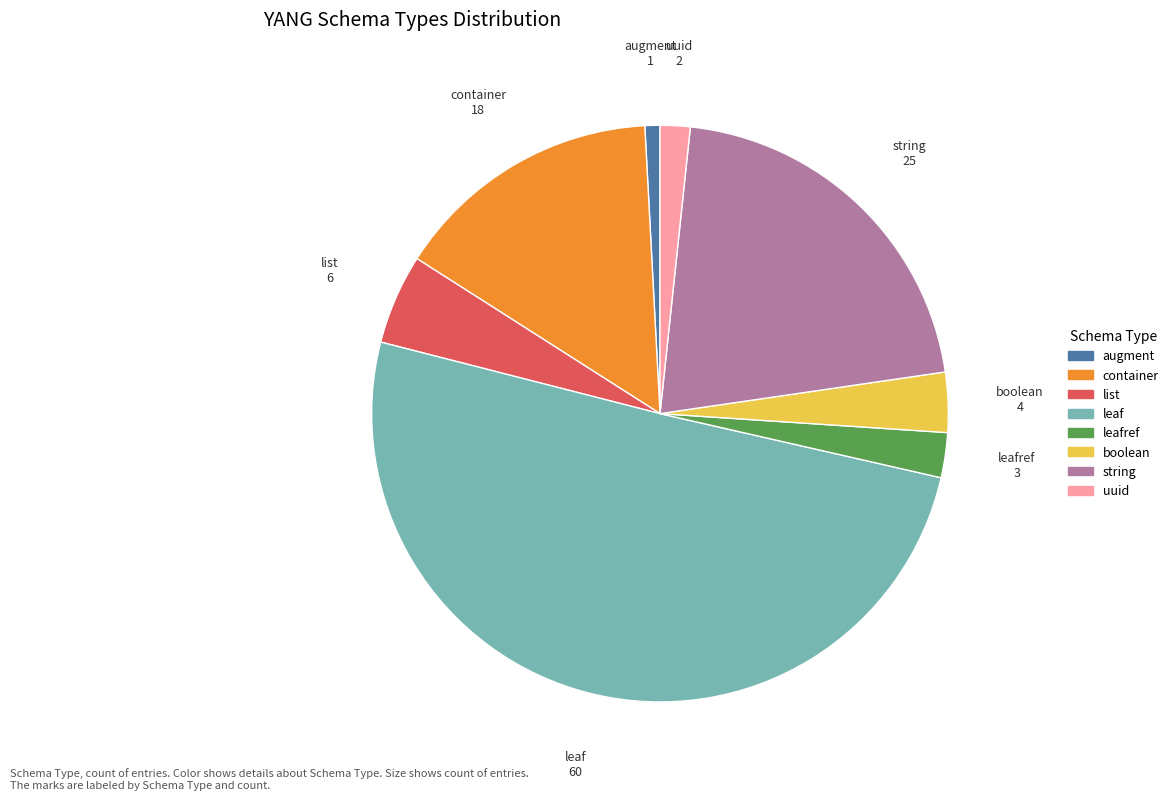

Rank the categories by value from lowest to highest.

augment, uuid, leafref, boolean, list, container, string, leaf